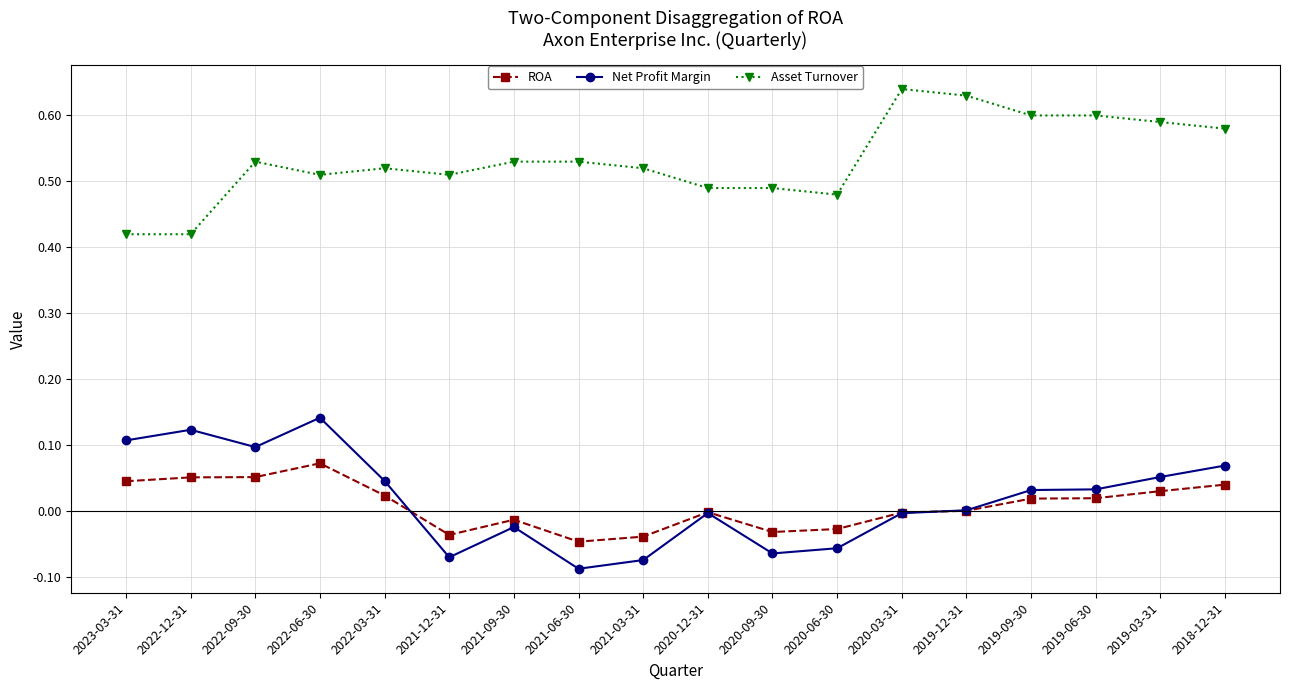

Is the value of Asset Turnover at 2022-09-30 greater than the value of Net Profit Margin at 2022-03-31?

Yes